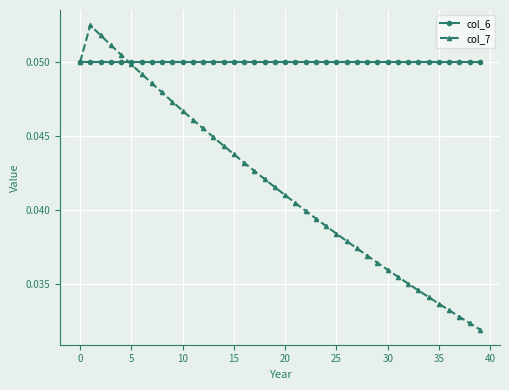

At how many categories does at least one series exceed 0?

40